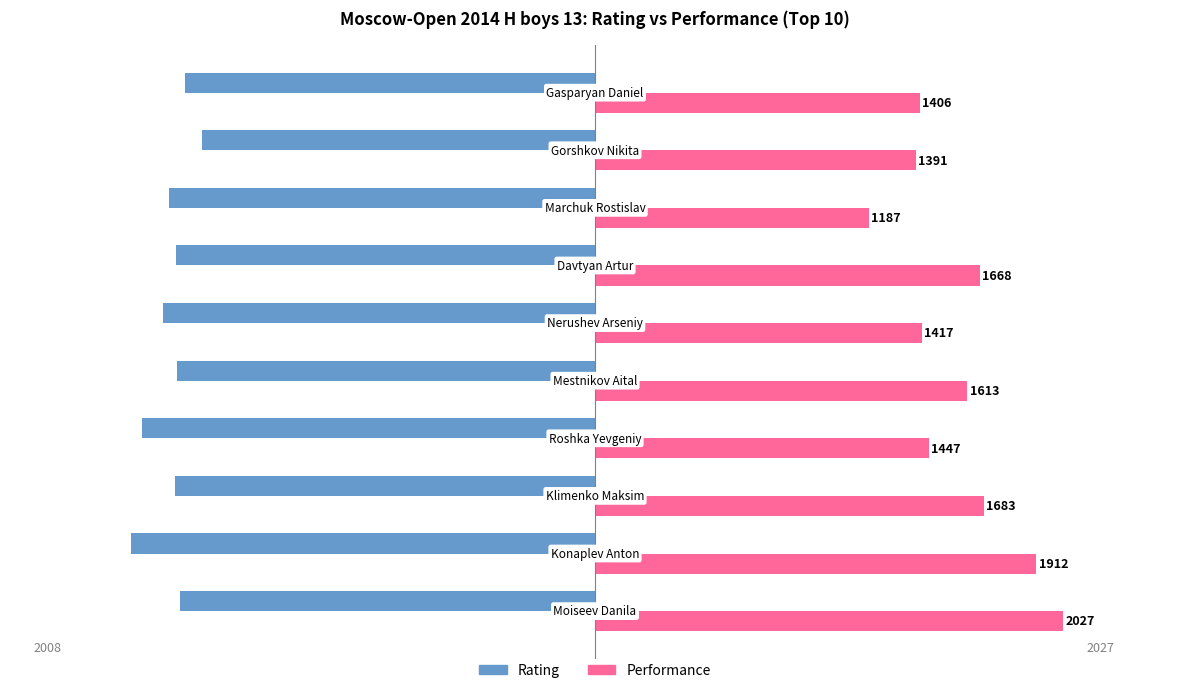

Rank the series by their average value, from lowest to highest.

Rating, Performance